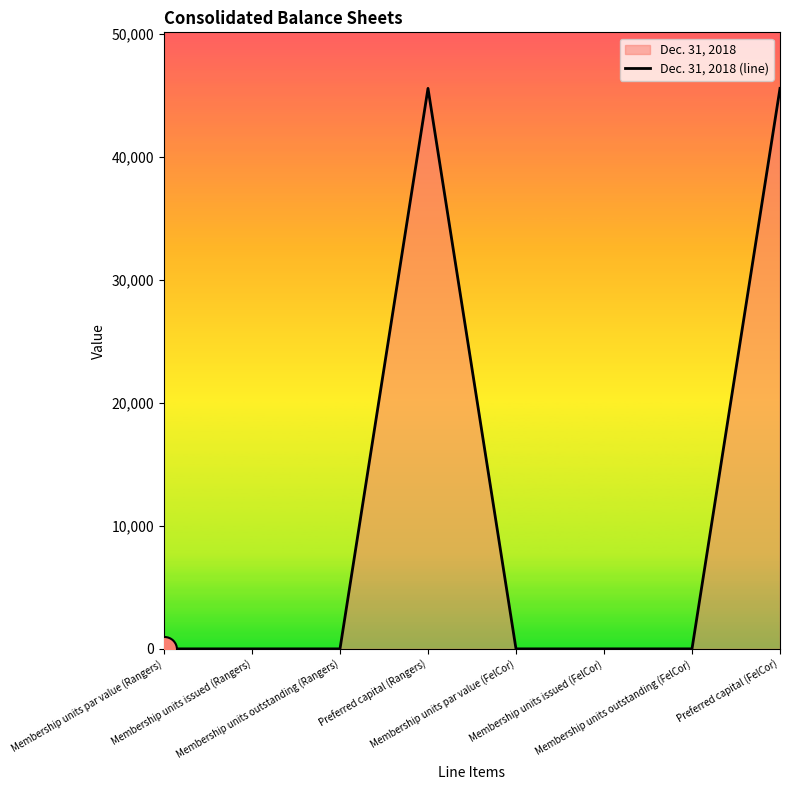

Rank the categories by value from lowest to highest.

Membership units par value (Rangers), Membership units par value (FelCor), Membership units issued (Rangers), Membership units outstanding (Rangers), Membership units issued (FelCor), Membership units outstanding (FelCor), Preferred capital (Rangers), Preferred capital (FelCor)